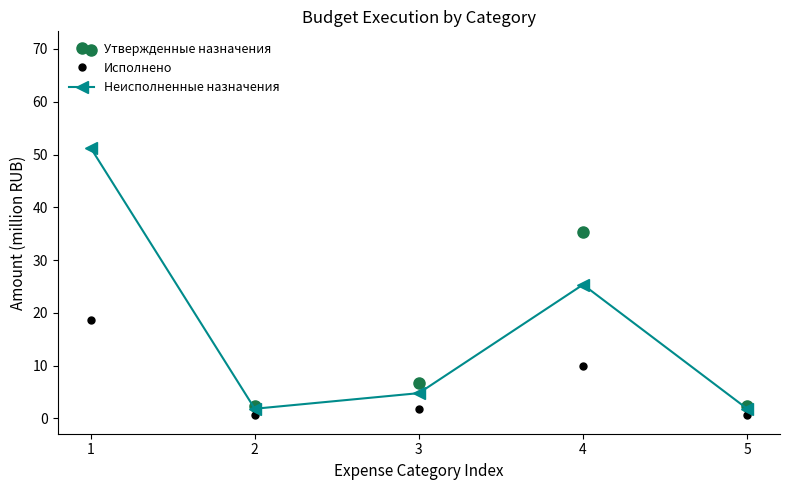

What is the greatest value displayed?

69.9